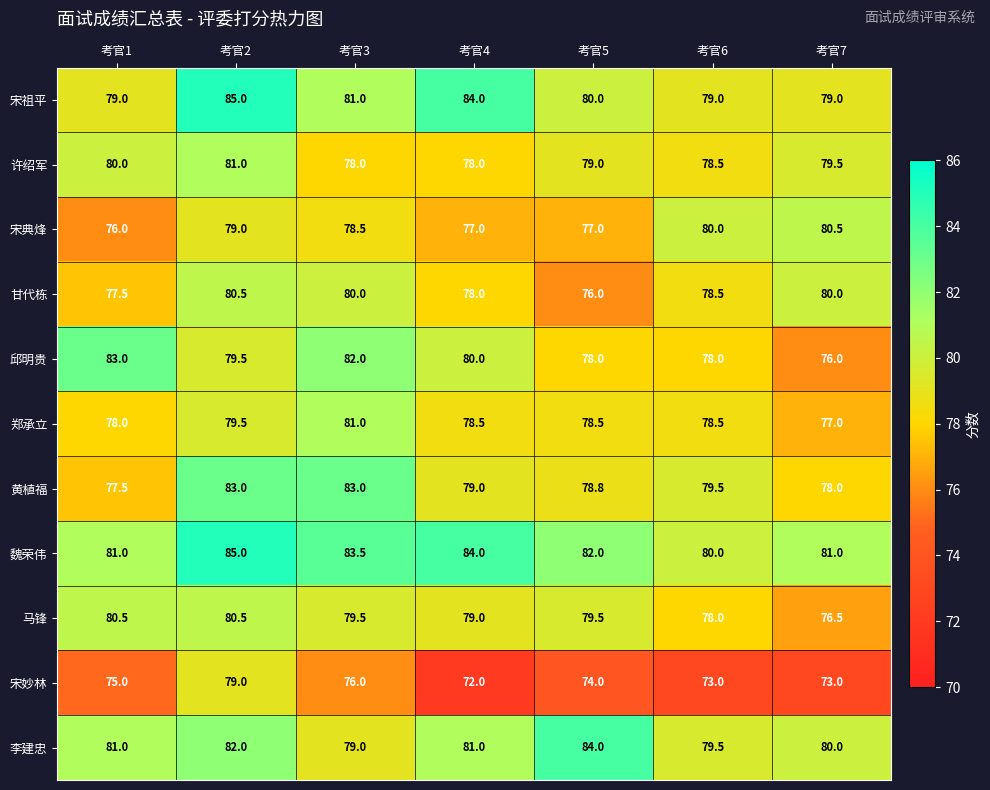

What is the total value across all series at 考官3?

881.5